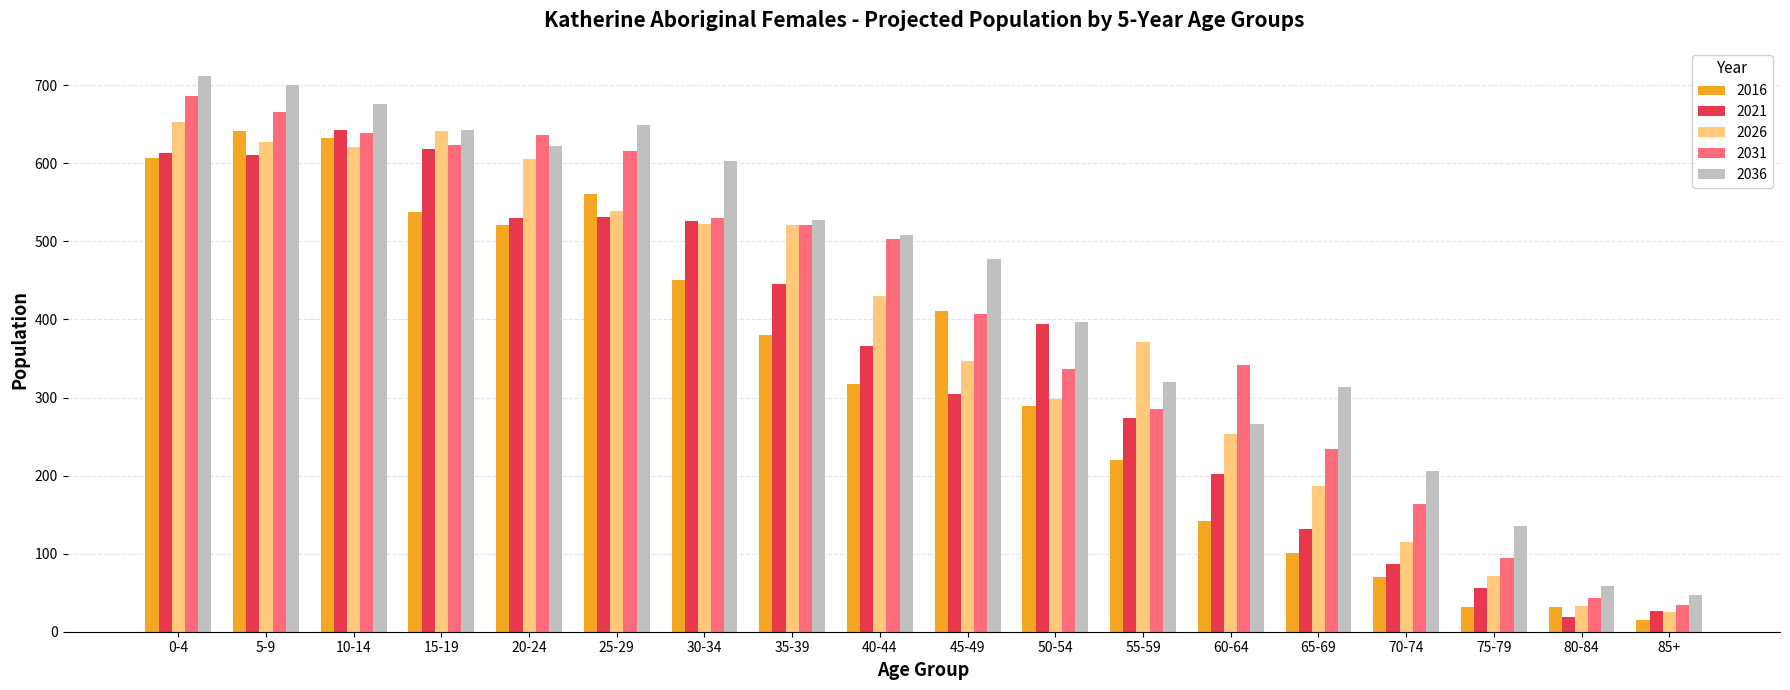

List the series in order of their overall mean, highest first.

2036, 2031, 2026, 2021, 2016